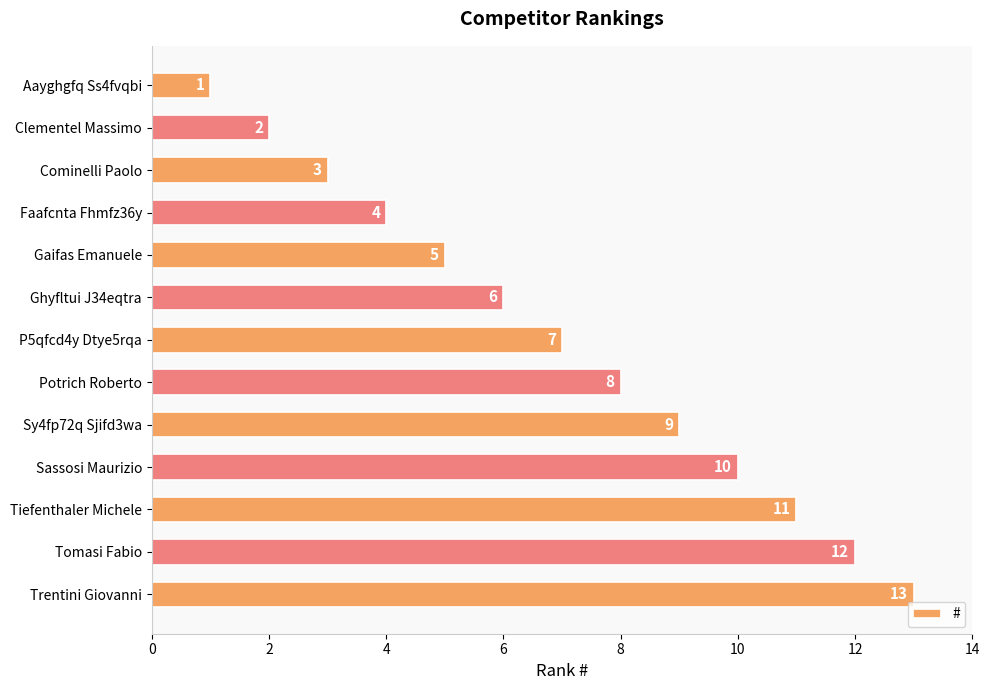

Rank the categories by value from lowest to highest.

Aayghgfq Ss4fvqbi, Clementel Massimo, Cominelli Paolo, Faafcnta Fhmfz36y, Gaifas Emanuele, Ghyfltui J34eqtra, P5qfcd4y Dtye5rqa, Potrich Roberto, Sy4fp72q Sjifd3wa, Sassosi Maurizio, Tiefenthaler Michele, Tomasi Fabio, Trentini Giovanni